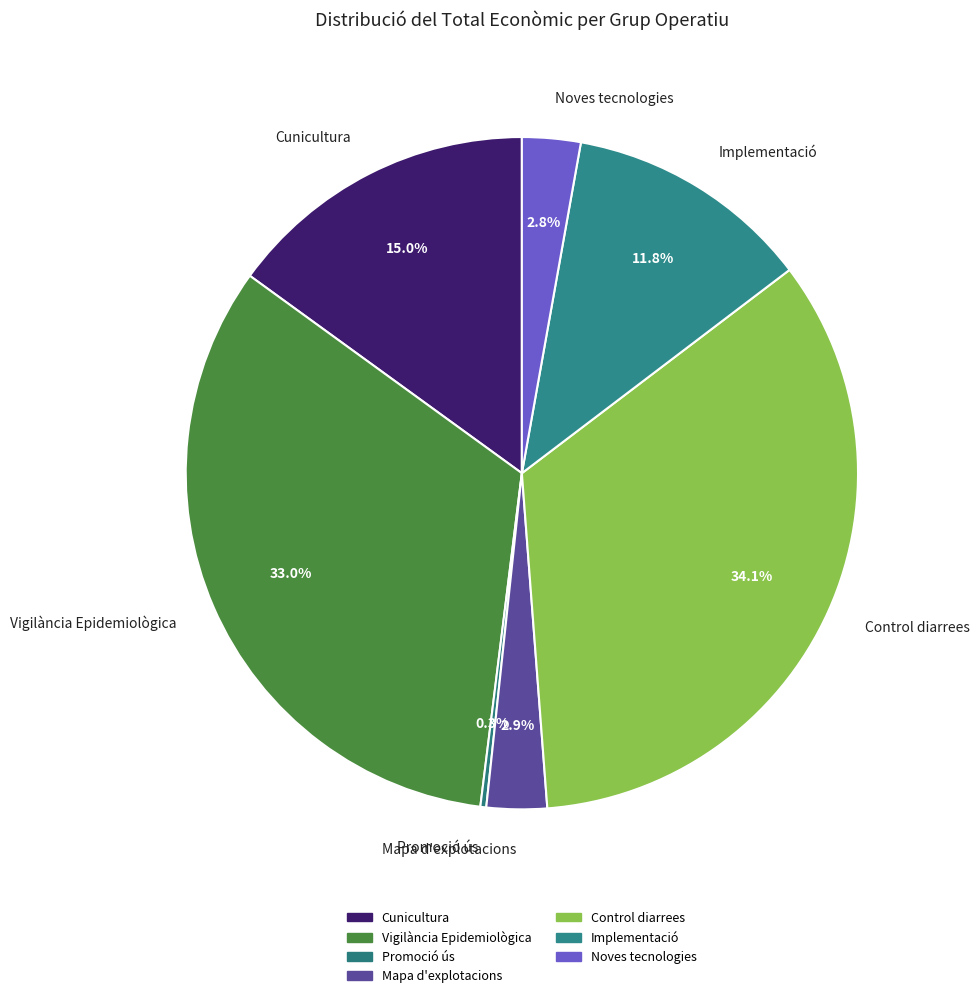

How many slices are in this pie chart?

7